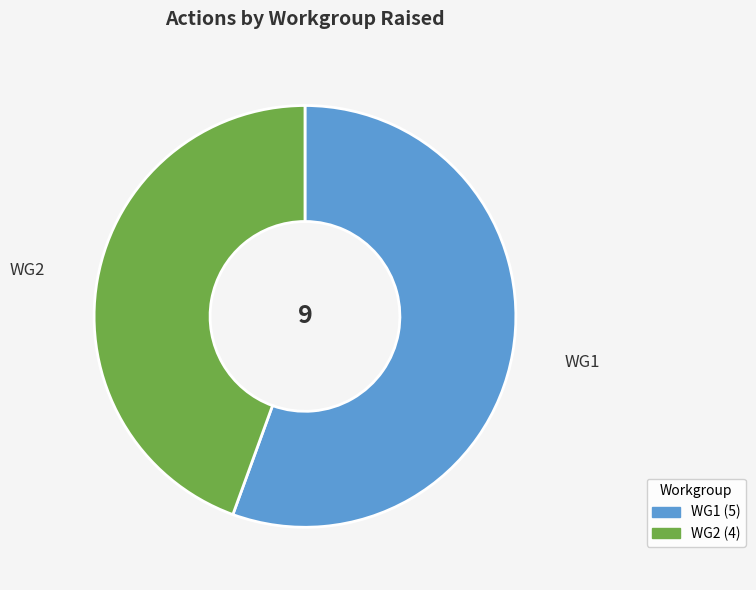

The WG1 slice represents 56% of the pie. True or false?

True